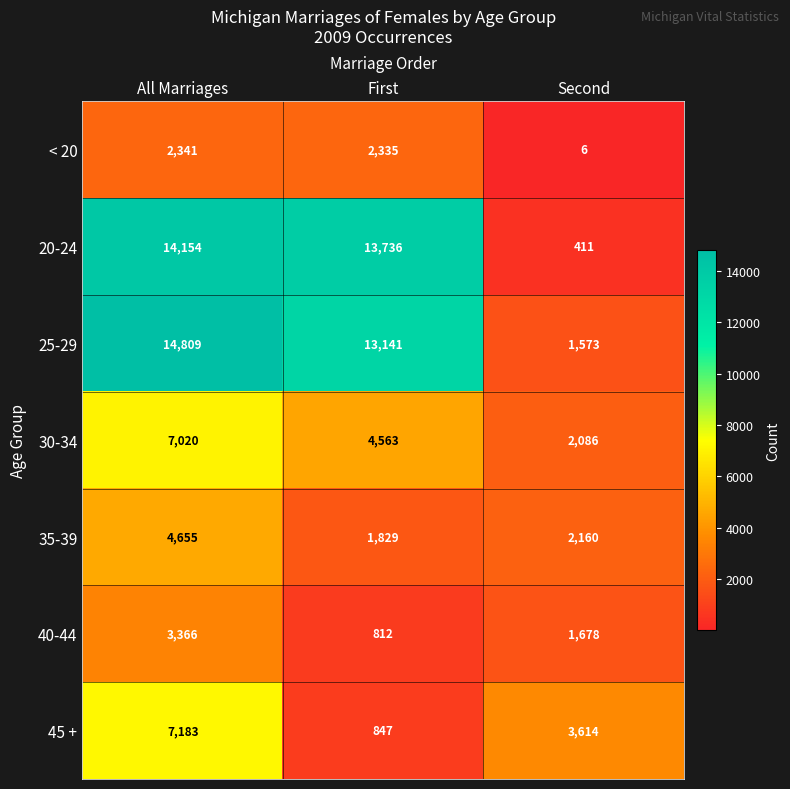

Which series has the largest total across all categories?

25-29